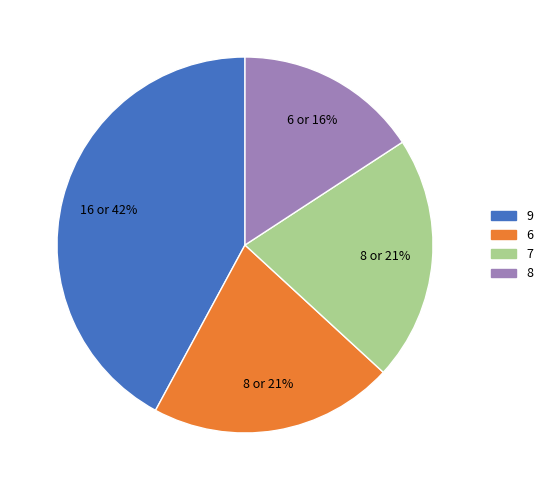

Is there any slice that represents more than half of the pie?

No